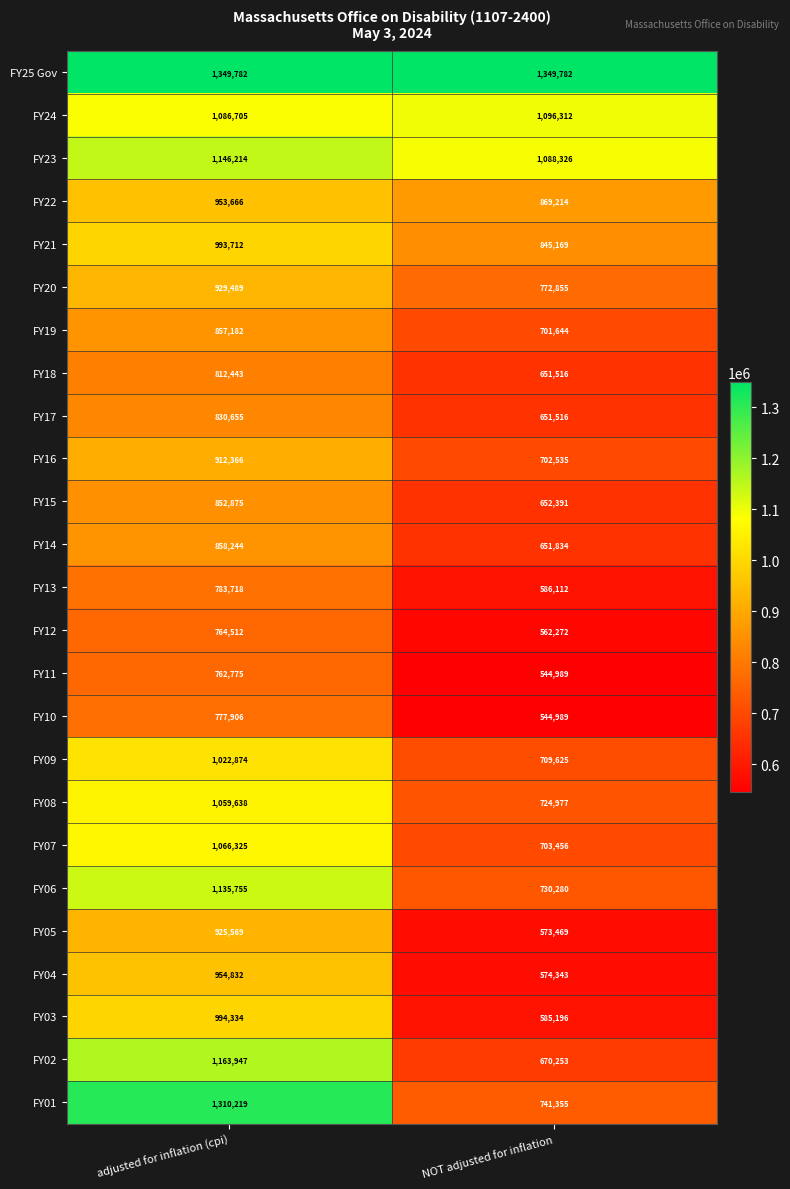

How many distinct data groups are displayed?

25